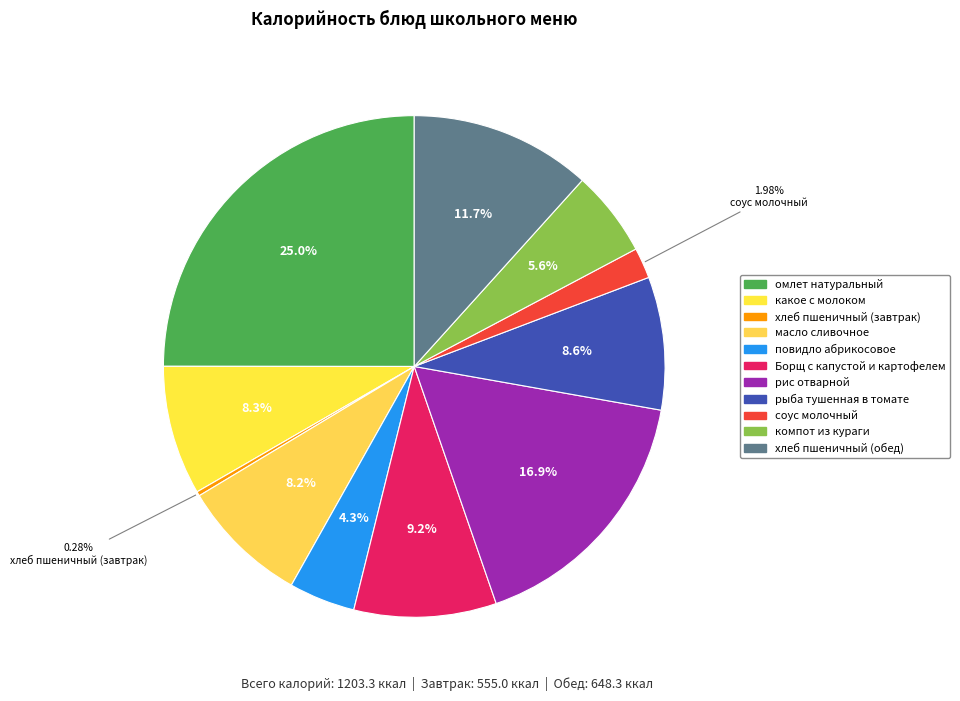

Is it true that соус молочный is 1% of the pie?

False